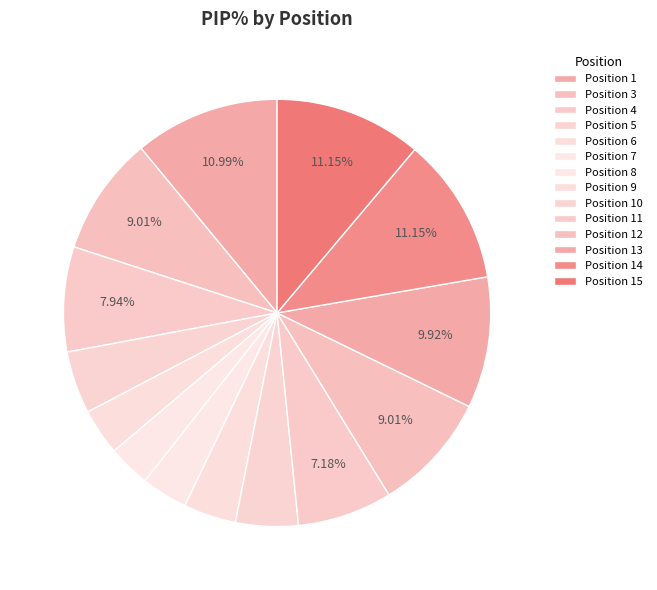

Count the number of slices in the pie.

14